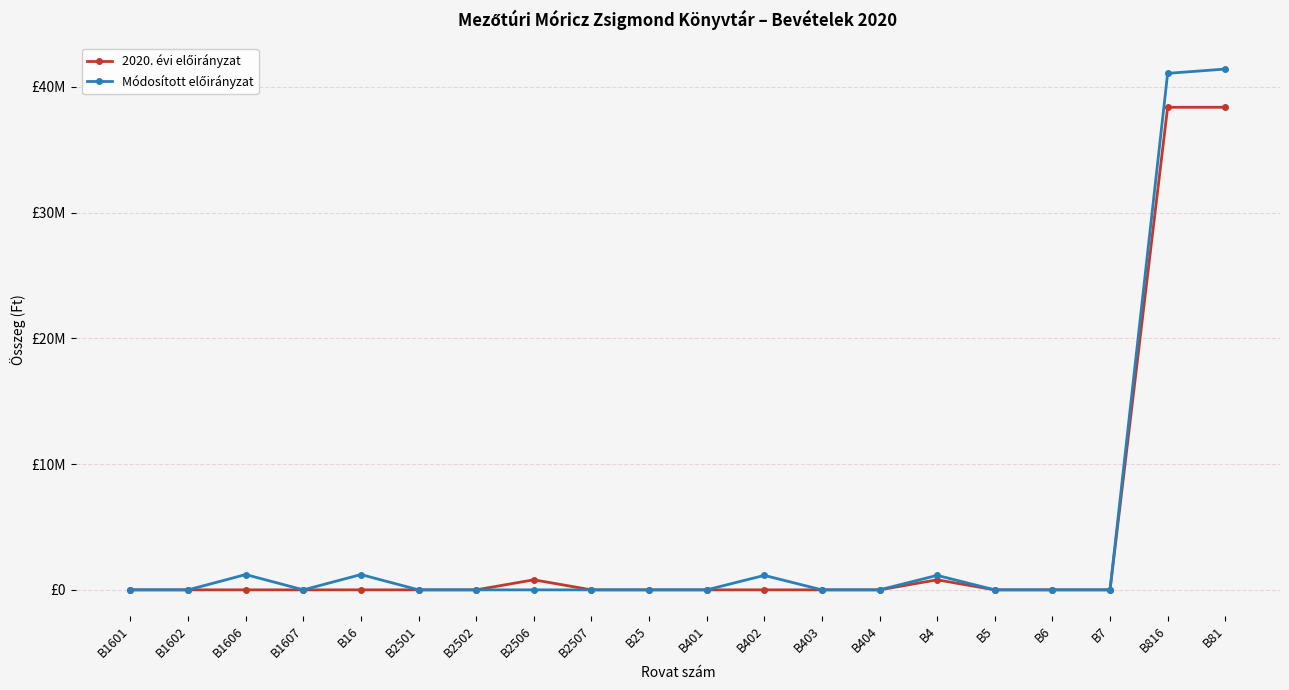

What is the difference between the Módosított előirányzat values at B16 and B7?

1216693